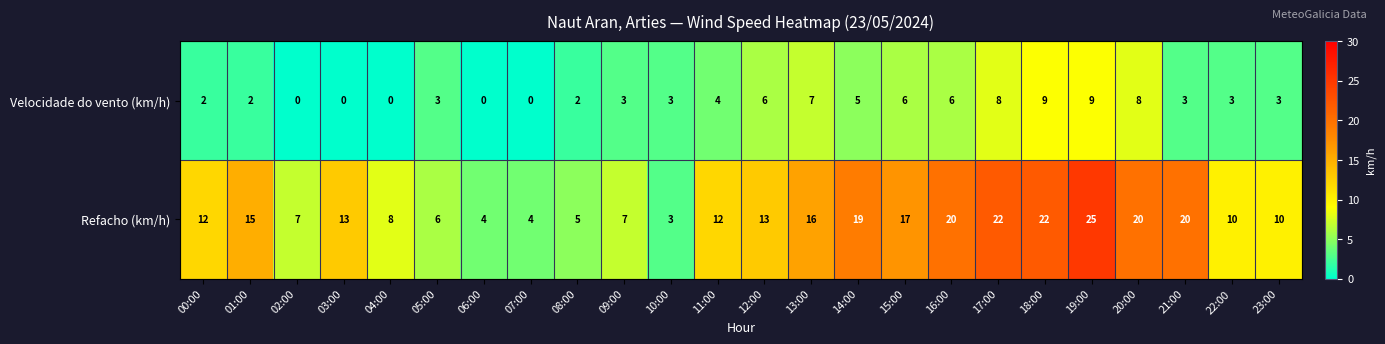

At how many categories does at least one series exceed 9?

16